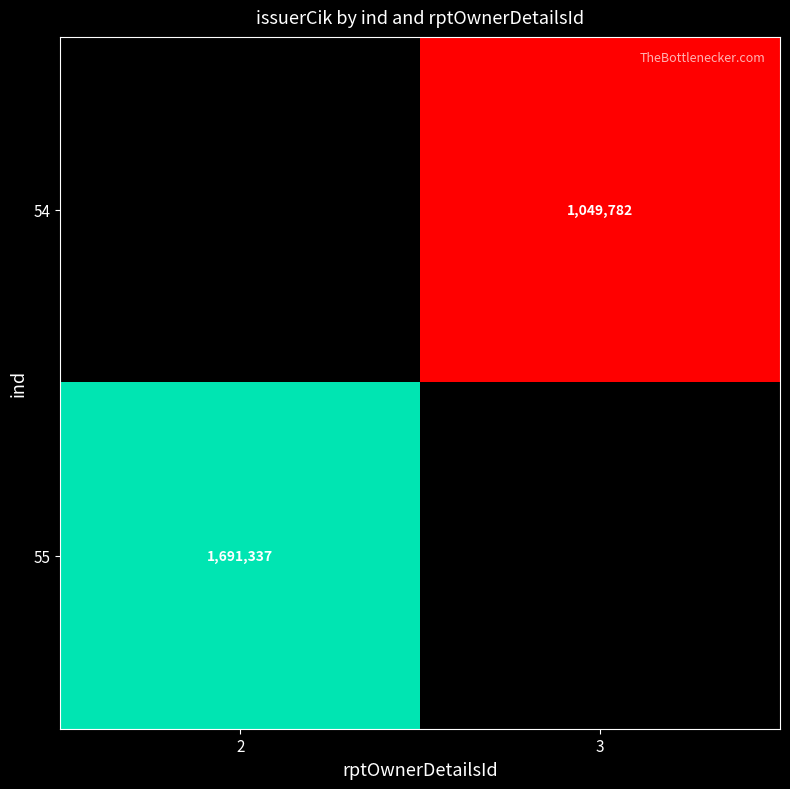

True or false: 54 has a value of 592700 at 3.

False